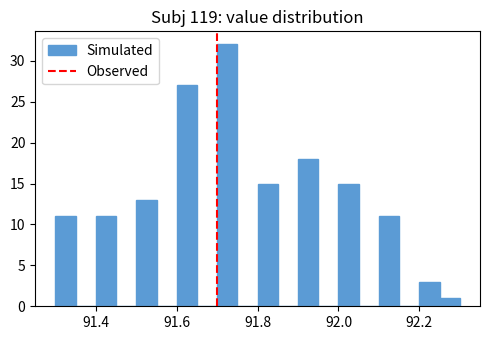

Around what value on the x-axis is the tallest bar? Give the approximate position of its centre, as read against the axis.

91.72